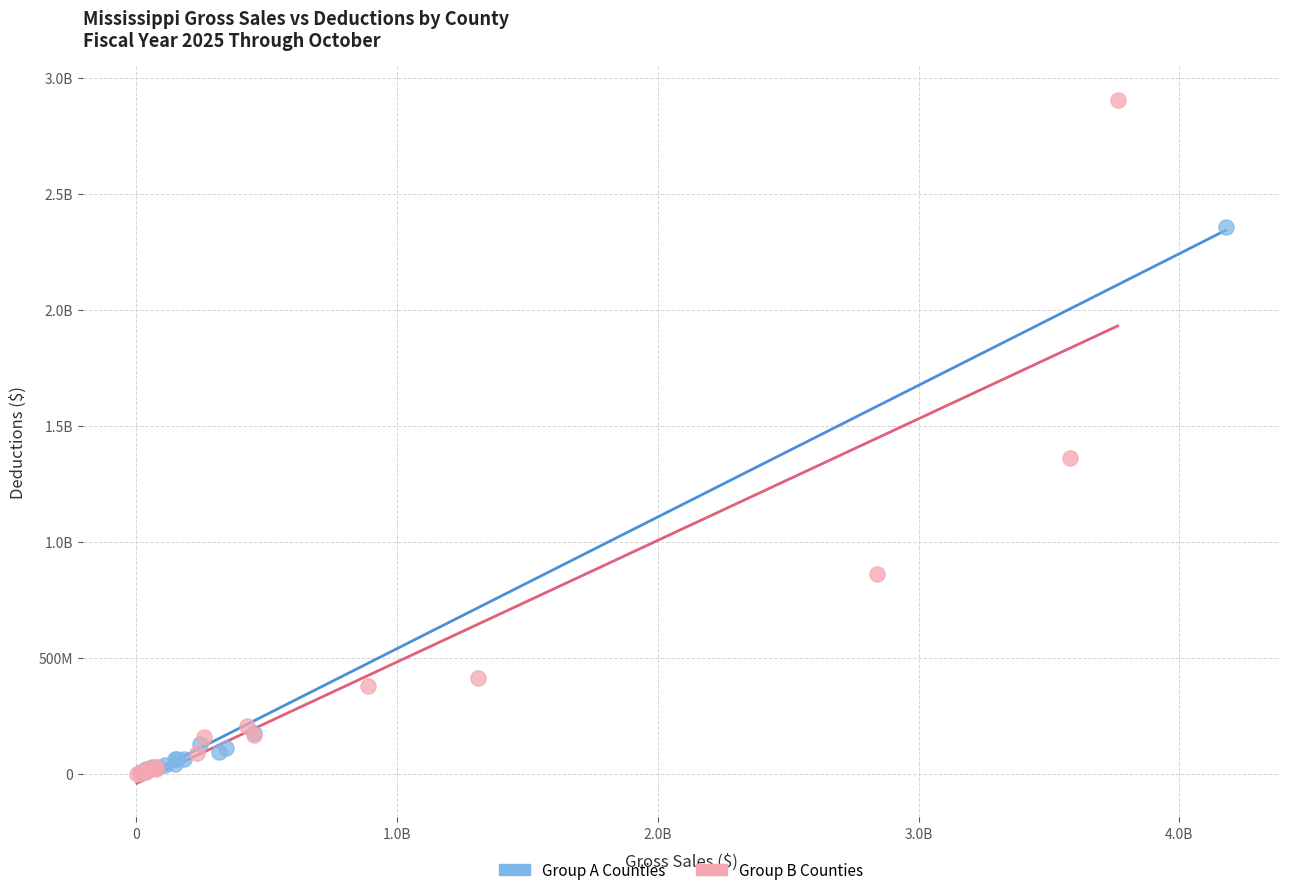

What are all the series names shown in the legend?

Group A Counties, Group B Counties